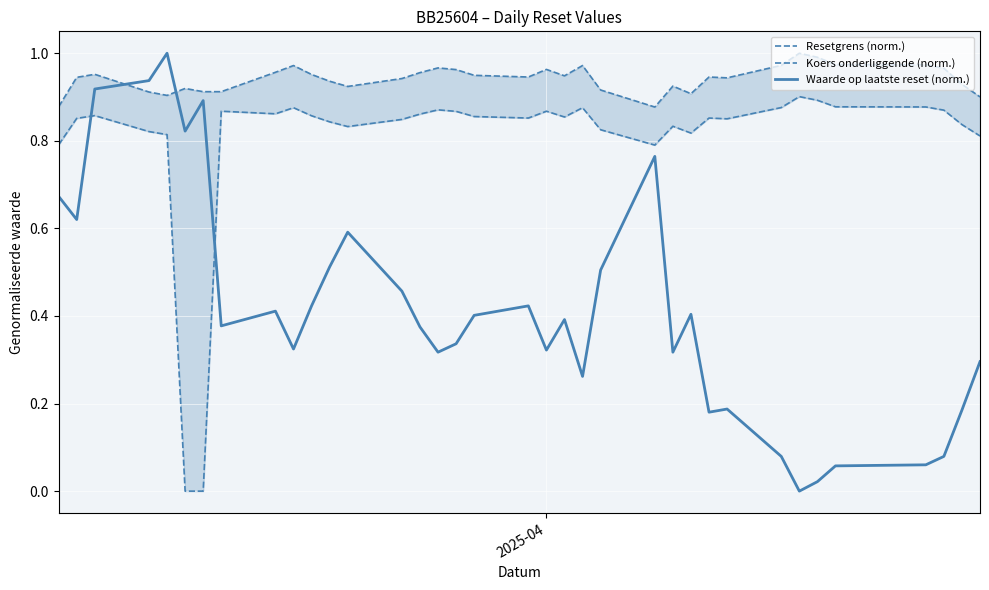

Does the chart display data point markers on the line(s)?

No